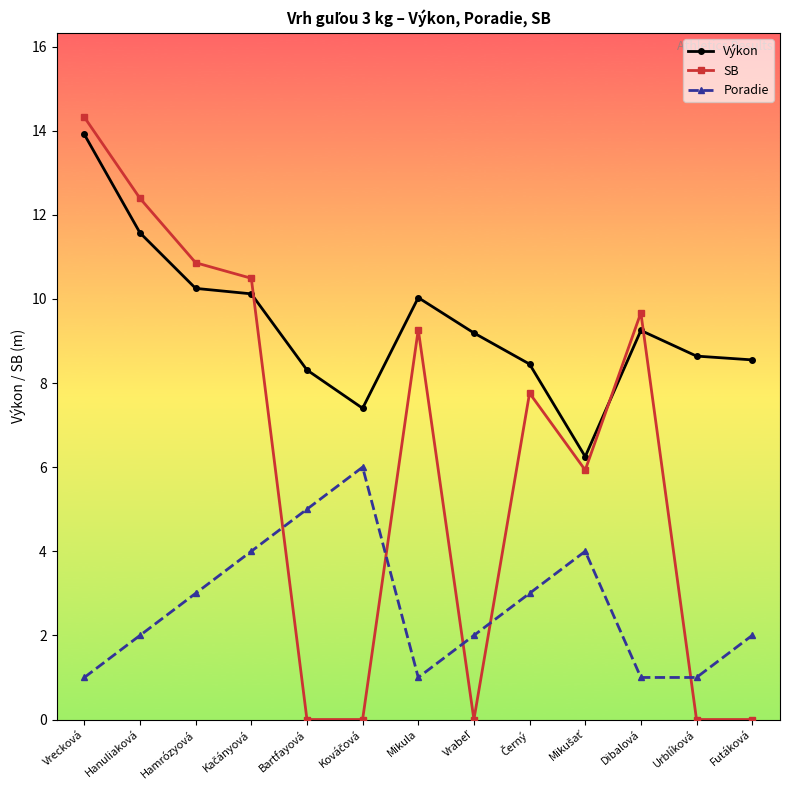

What is the label of the 2nd point from the left?

Hanuliaková